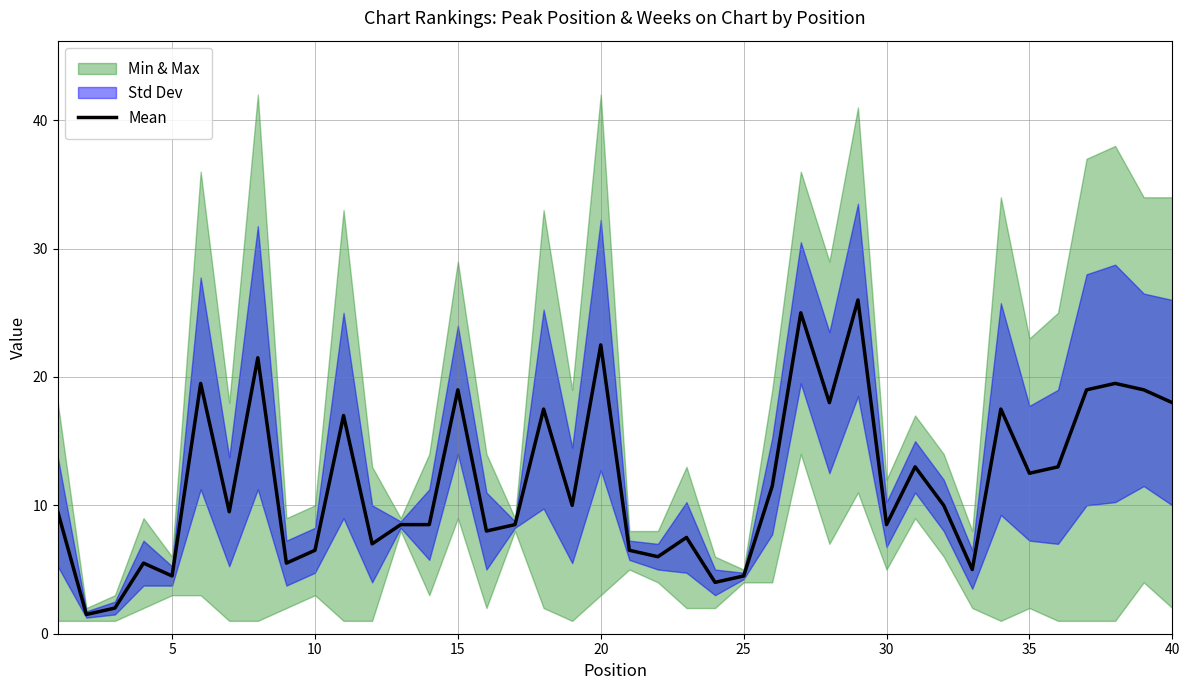

The Mean series shows 6.5 at 25. True or false?

False